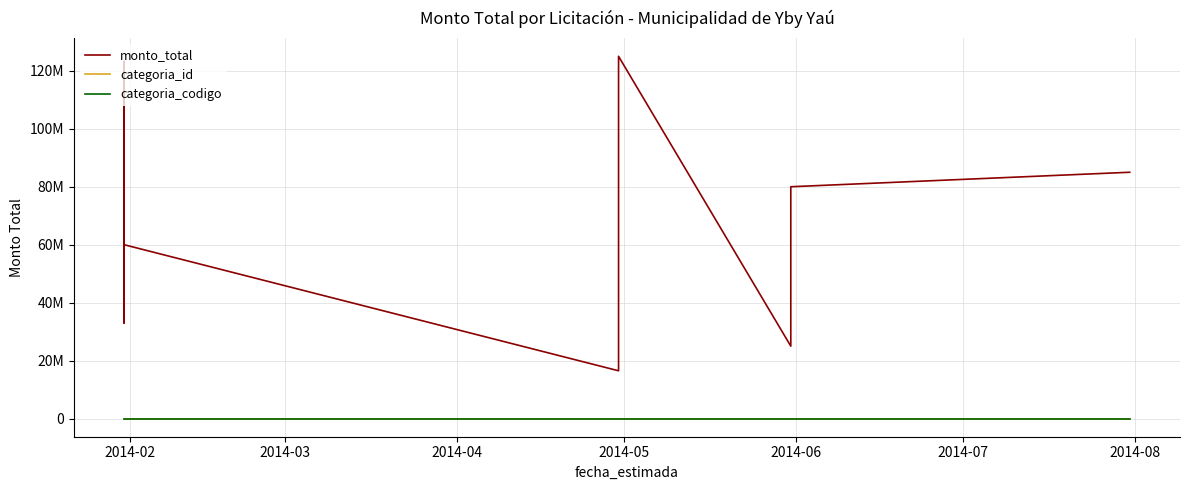

Does the chart have visible grid lines?

Yes